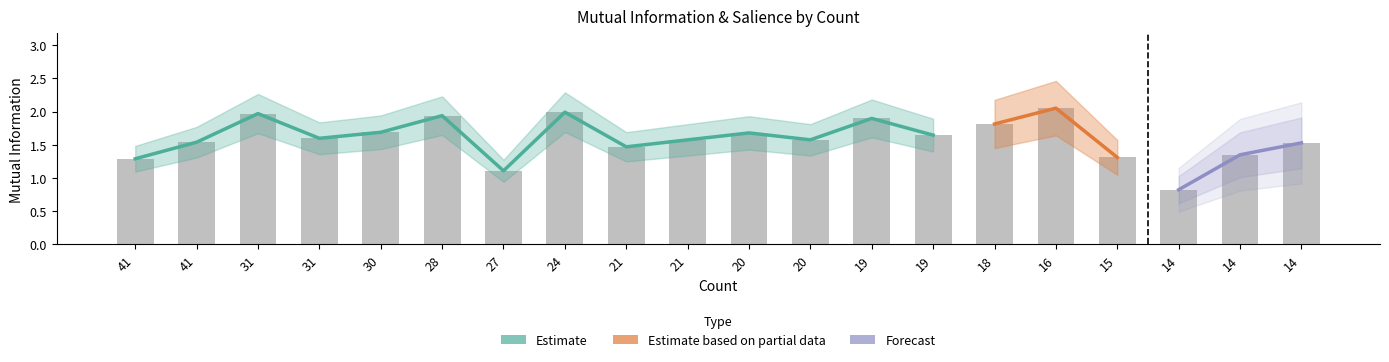

What is the ratio of the value at 21 to the value at 21?

0.9